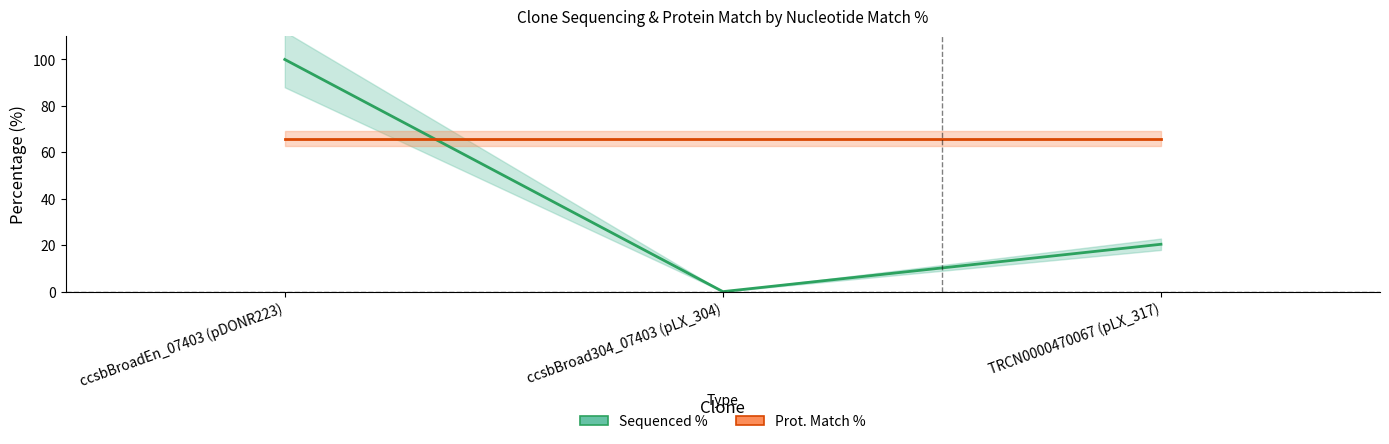

What position from the left is ccsbBroadEn_07403 (pDONR223)?

1